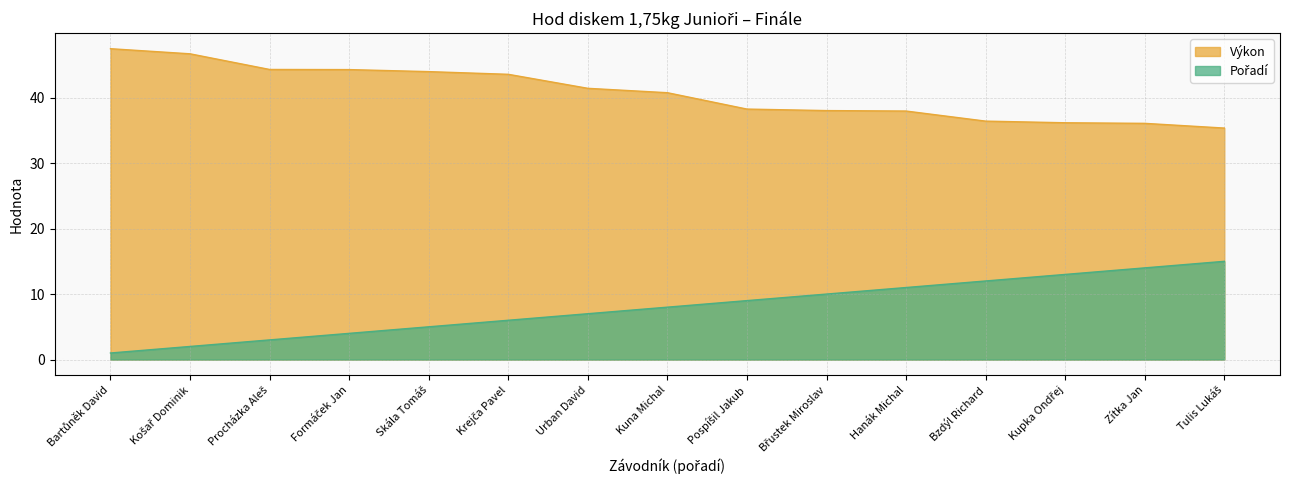

What is the value of the Výkon point at the 7th from the left?

41.4